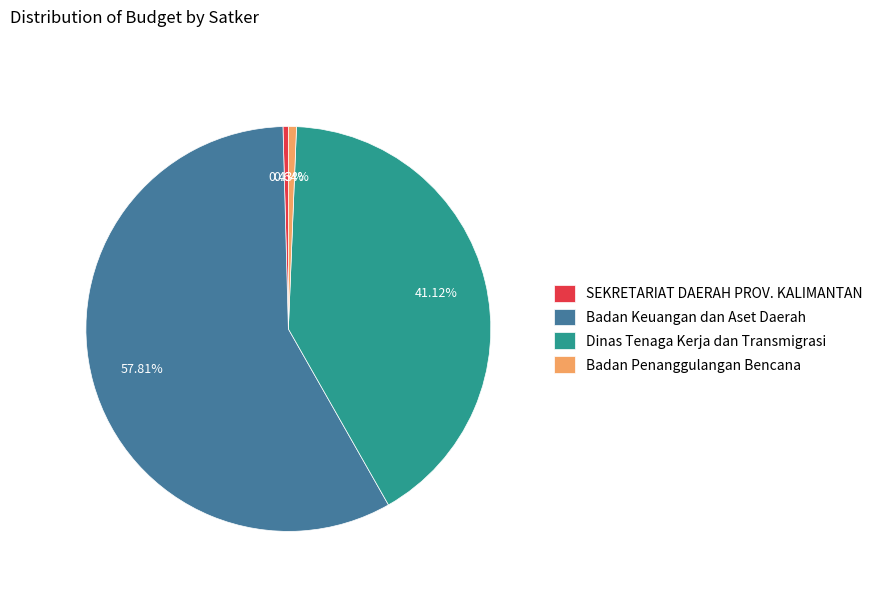

Which slice is the largest?

Badan Keuangan dan Aset Daerah